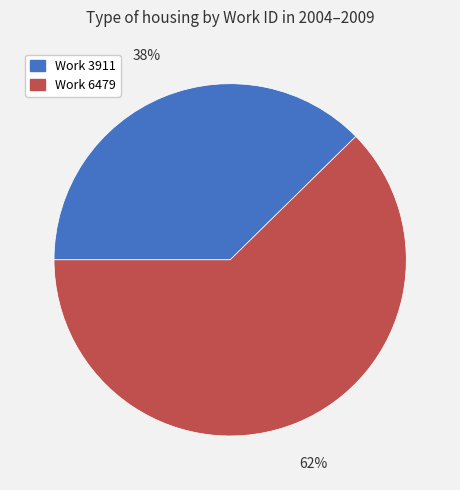

What is the majority slice?

Work 6479